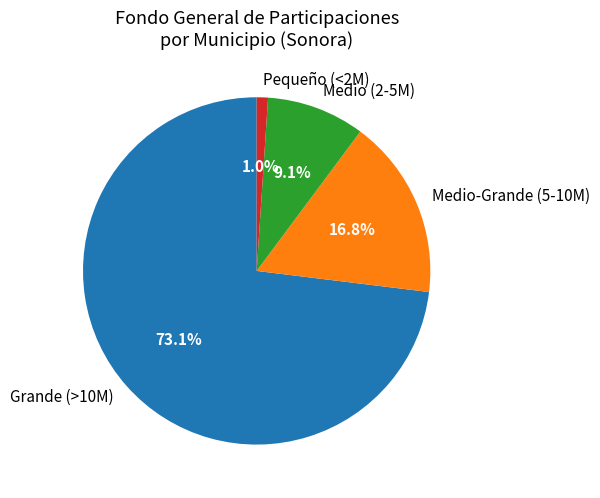

Rank the categories by value from lowest to highest.

Pequeño (<2M), Medio (2-5M), Medio-Grande (5-10M), Grande (>10M)